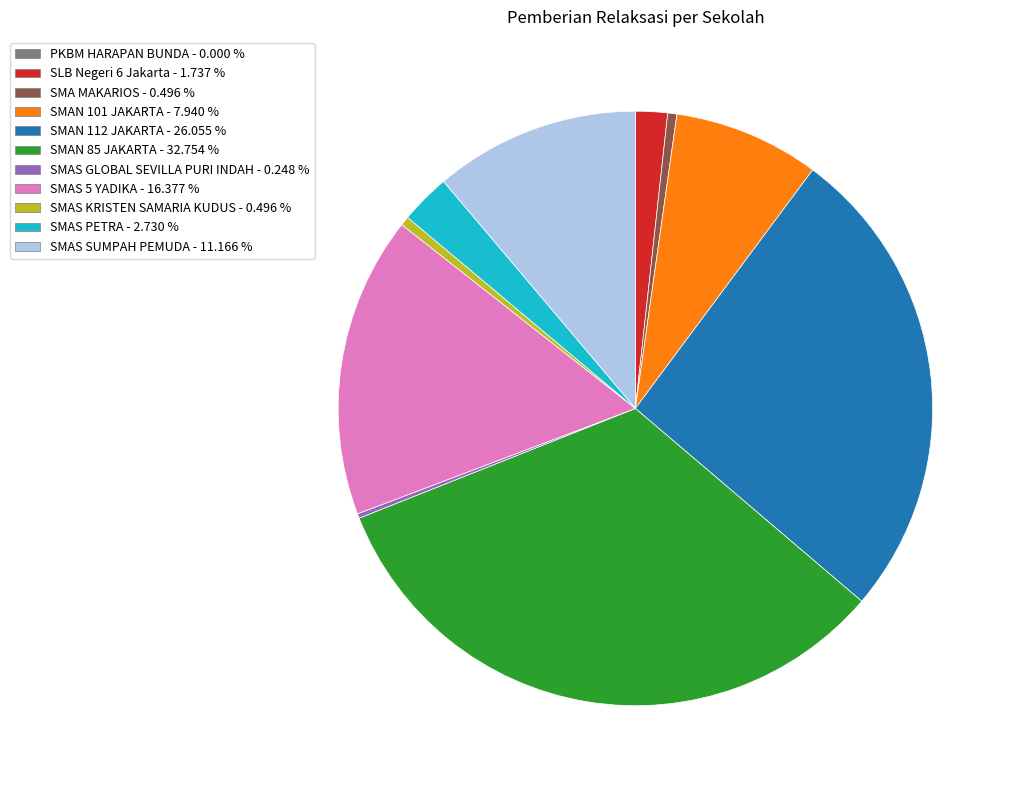

Does any single category account for the majority?

No